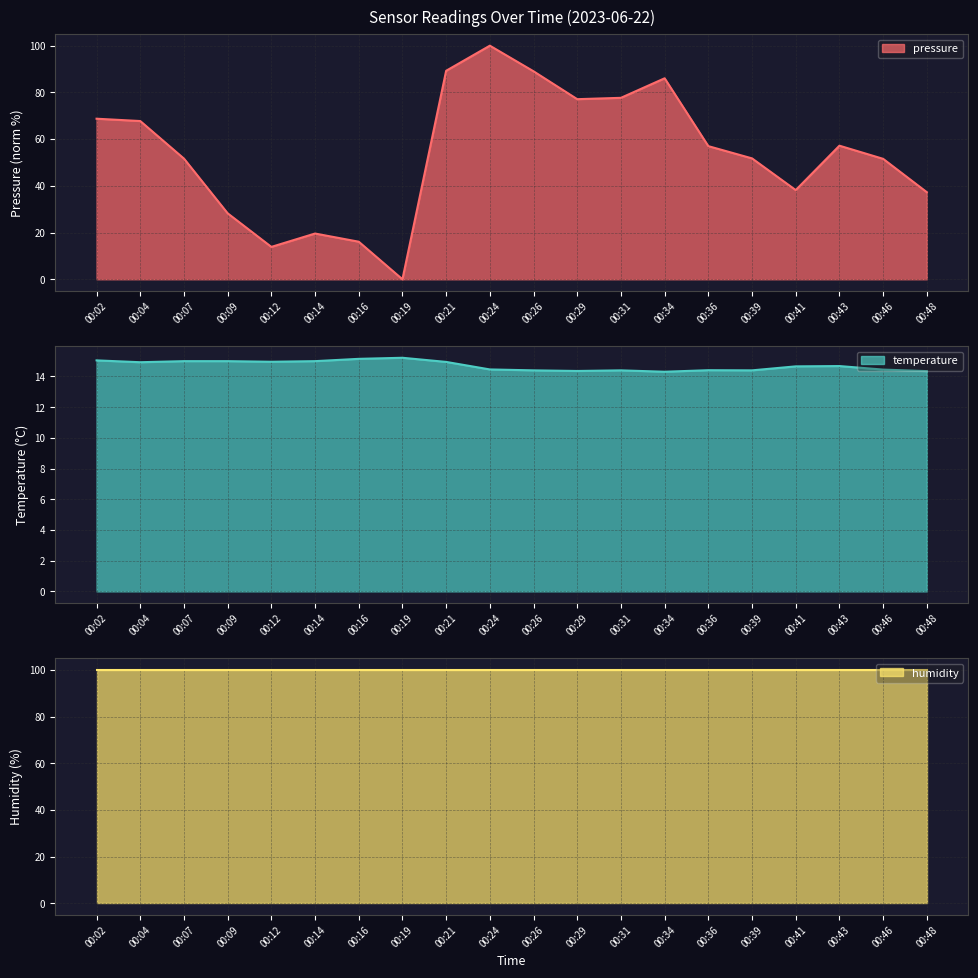

The pressure series shows 100.1 at 00:36. True or false?

False